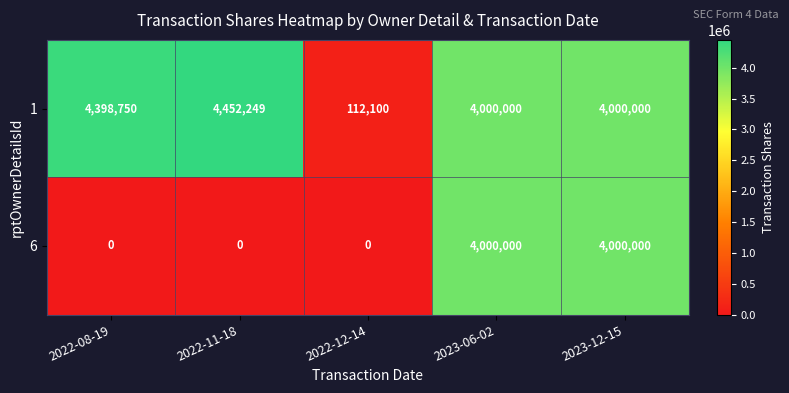

What is the greatest value displayed?

4452249